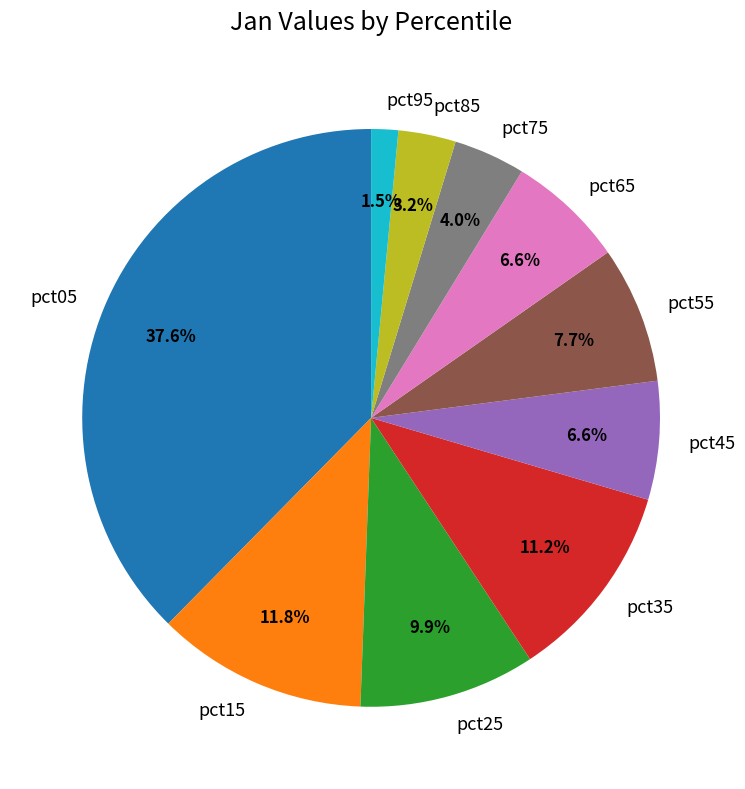

How many slices are in this pie chart?

10